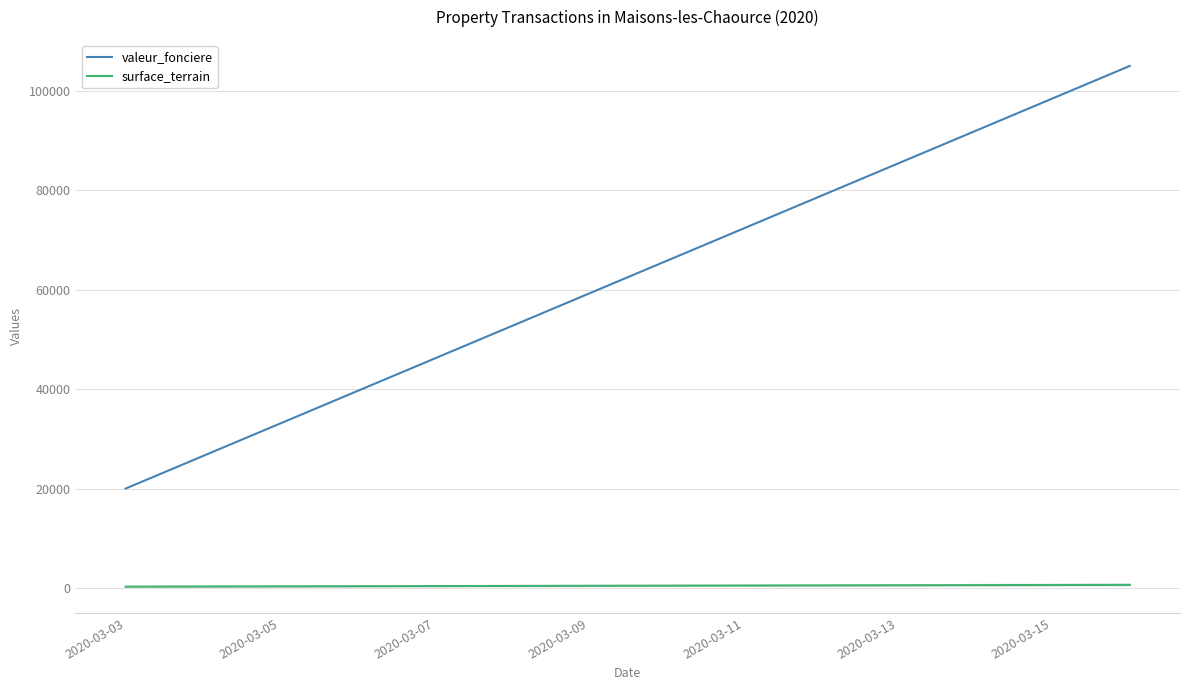

What is the smallest value displayed?

273.6